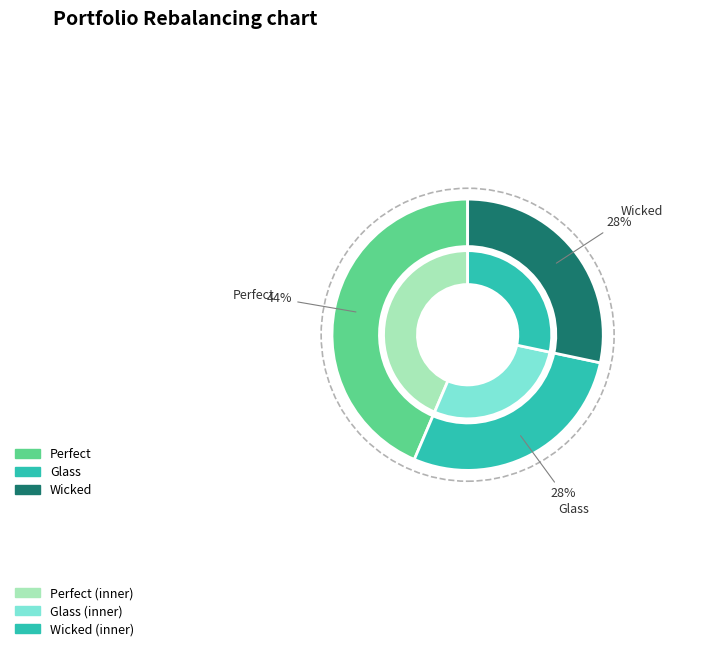

To the nearest percent, what portion does Perfect represent?

44%